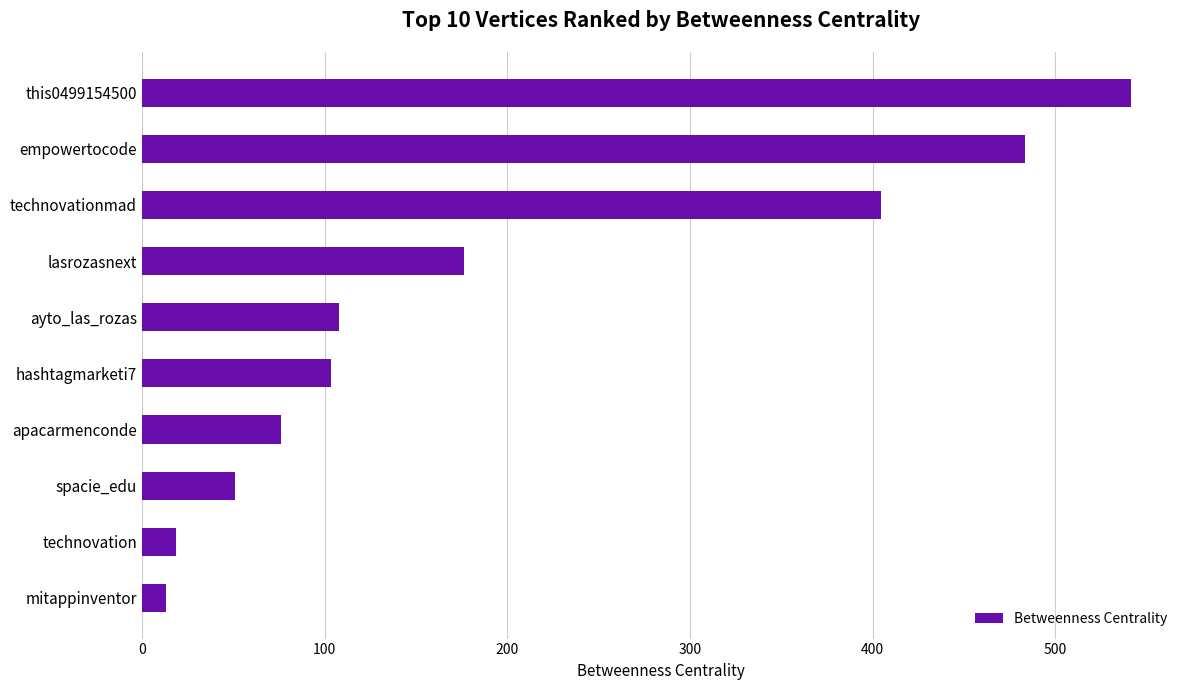

What is the maximum value shown in the chart?

541.3